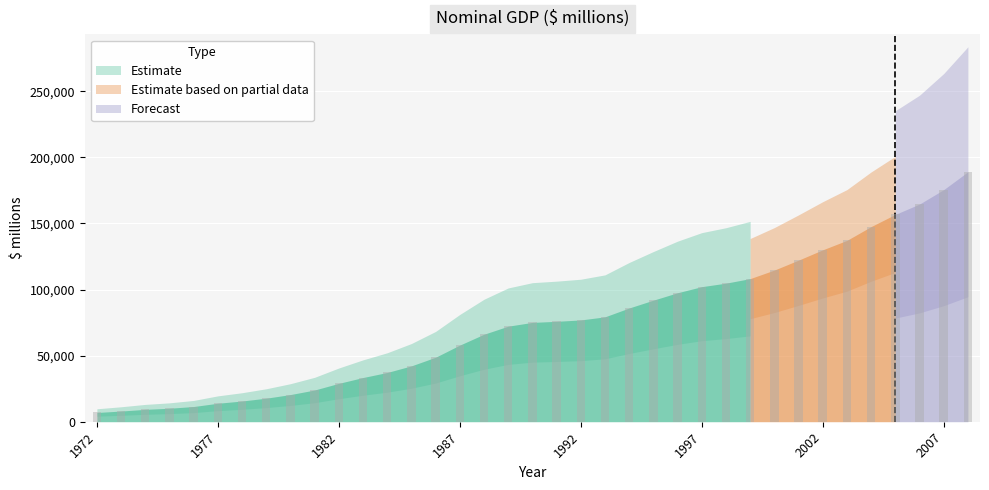

What is the maximum value shown in the chart?

189041